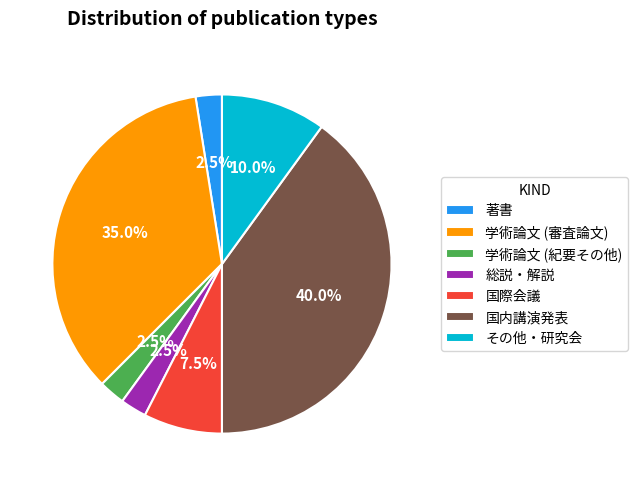

Which slice is the largest?

国内講演発表